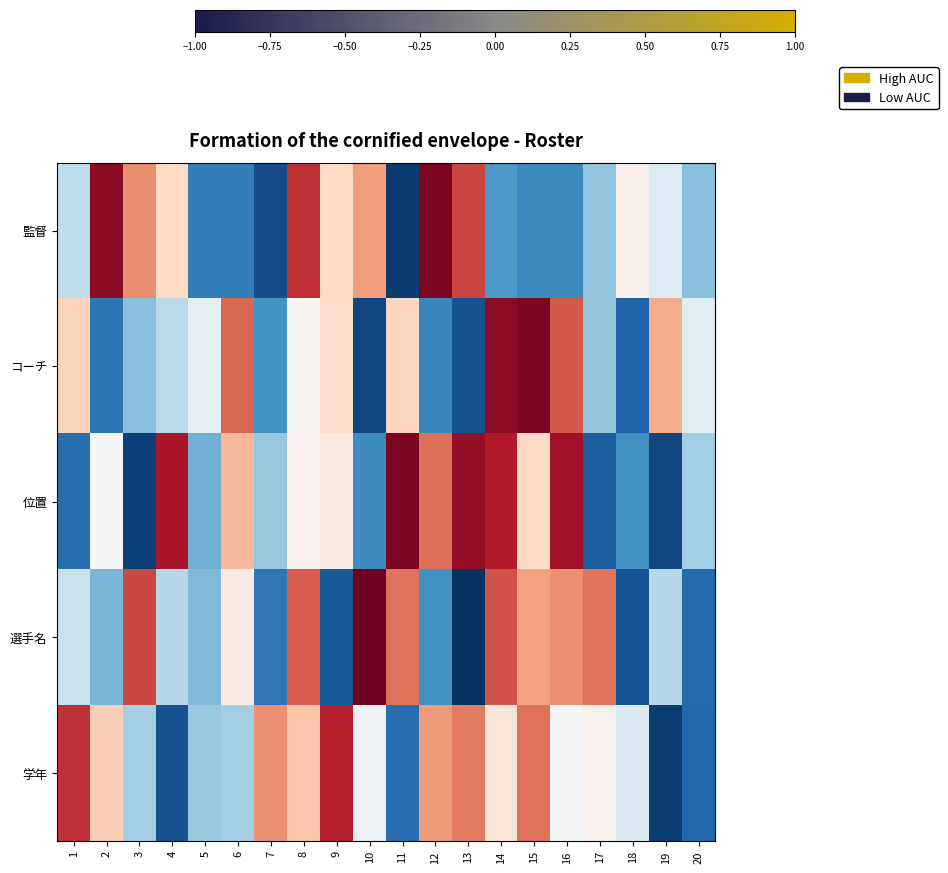

Reading right to left, extract all data points from this chart.

監督: 20=-0.4	19=-0.1	18=0.0	17=-0.4	16=-0.6	15=-0.6	14=-0.6	13=0.7	12=0.9	11=-1.0	10=0.4	9=0.2	8=0.7	7=-0.9	6=-0.7	5=-0.7	4=0.2	3=0.5	2=0.9	1=-0.3
コーチ: 20=-0.1	19=0.4	18=-0.8	17=-0.4	16=0.6	15=0.9	14=0.9	13=-0.9	12=-0.7	11=0.2	10=-0.9	9=0.2	8=0.0	7=-0.6	6=0.6	5=-0.1	4=-0.3	3=-0.4	2=-0.7	1=0.2
位置: 20=-0.3	19=-0.9	18=-0.6	17=-0.8	16=0.8	15=0.2	14=0.8	13=0.9	12=0.6	11=0.9	10=-0.6	9=0.1	8=0.0	7=-0.4	6=0.3	5=-0.5	4=0.8	3=-0.9	2=-0.0	1=-0.8
選手名: 20=-0.8	19=-0.3	18=-0.9	17=0.5	16=0.5	15=0.4	14=0.6	13=-1.0	12=-0.6	11=0.5	10=1.0	9=-0.9	8=0.6	7=-0.7	6=0.1	5=-0.4	4=-0.3	3=0.7	2=-0.5	1=-0.2
学年: 20=-0.8	19=-0.9	18=-0.1	17=0.0	16=-0.0	15=0.5	14=0.1	13=0.5	12=0.4	11=-0.8	10=-0.1	9=0.8	8=0.3	7=0.5	6=-0.3	5=-0.4	4=-0.9	3=-0.3	2=0.2	1=0.7